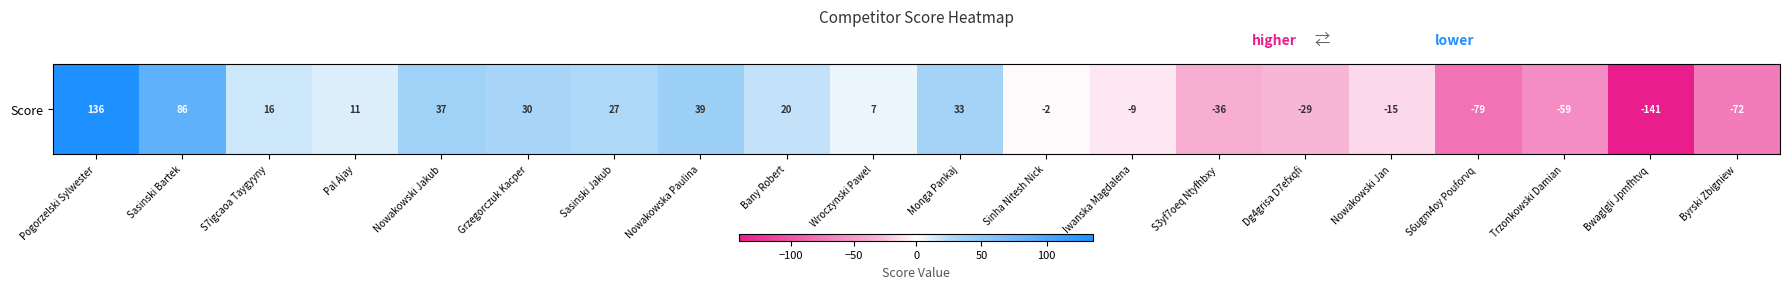

Count the number of values greater than 11.

9